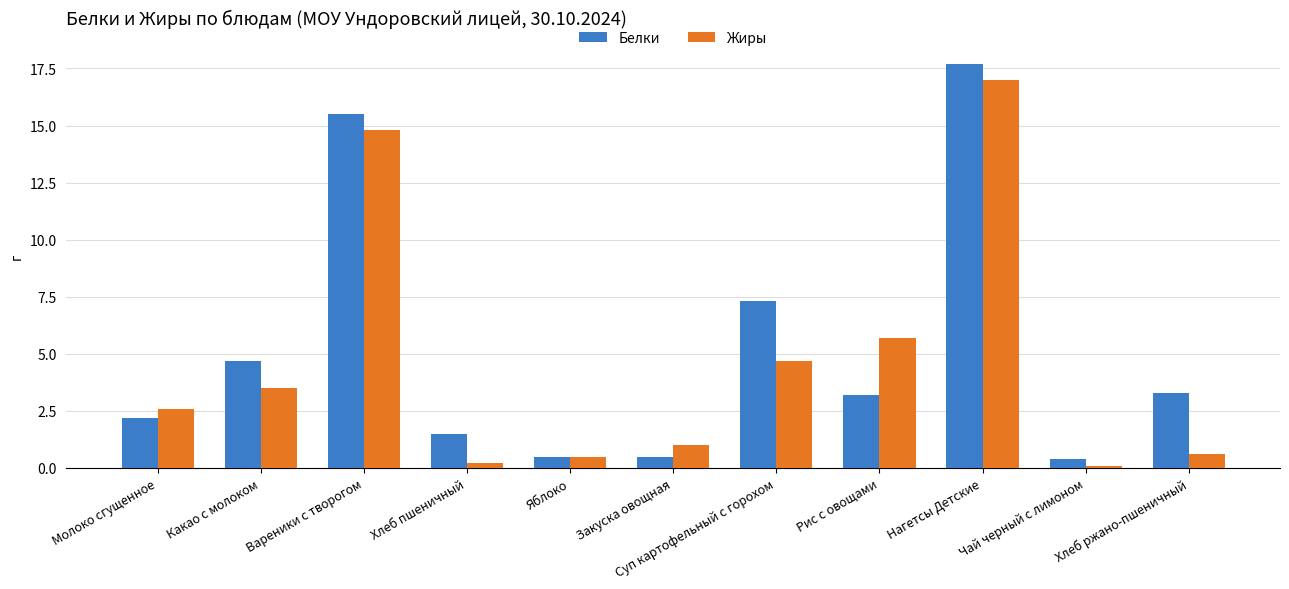

What is the difference between the Белки values at Рис с овощами and Нагетсы Детские?

14.5